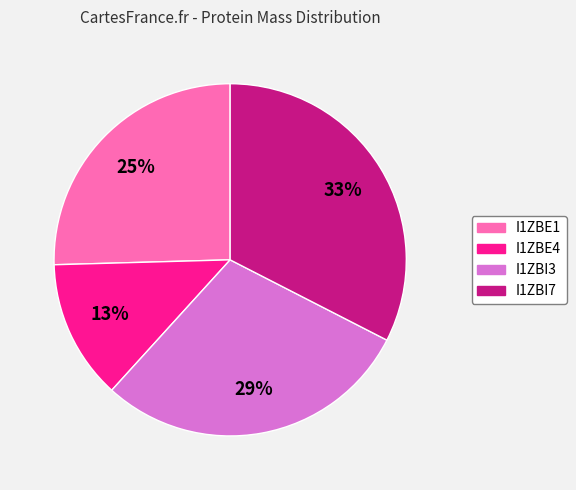

How many segments does this pie chart have?

4